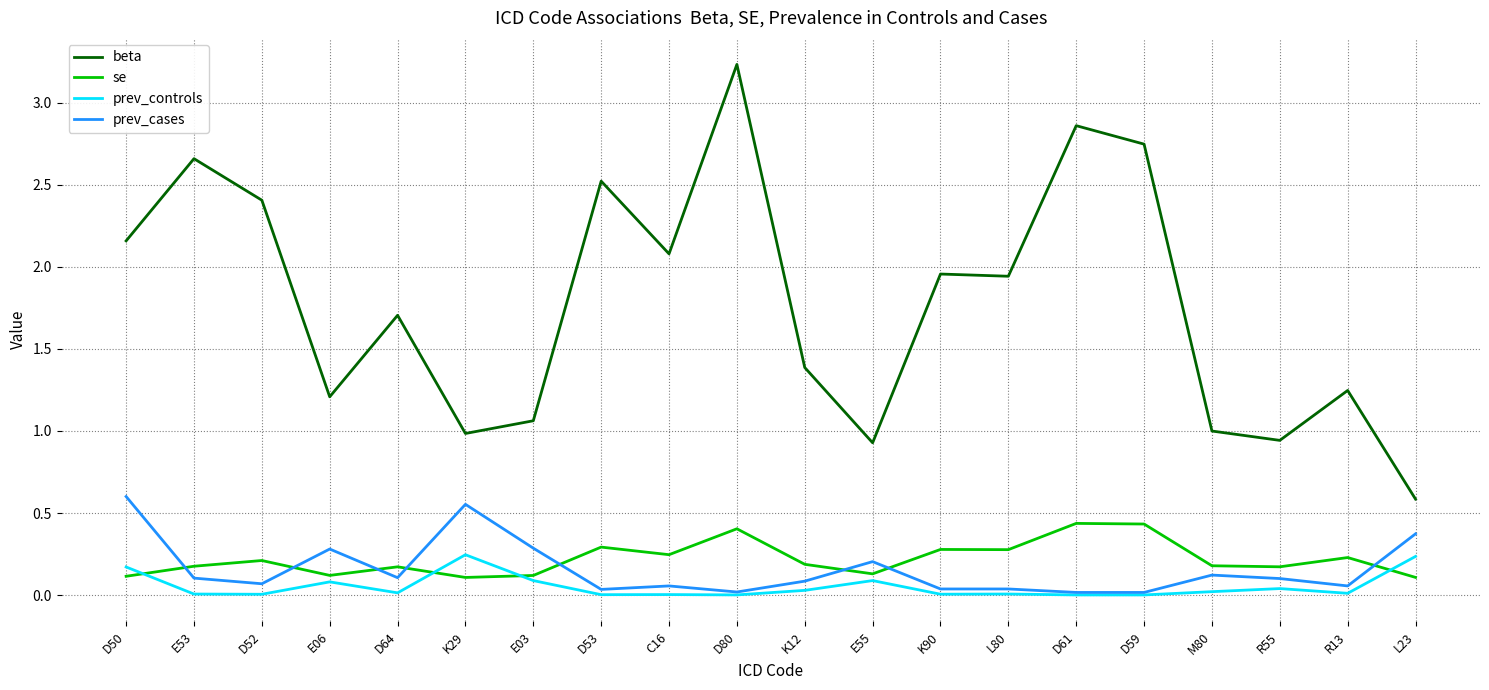

Does the chart have visible grid lines?

Yes